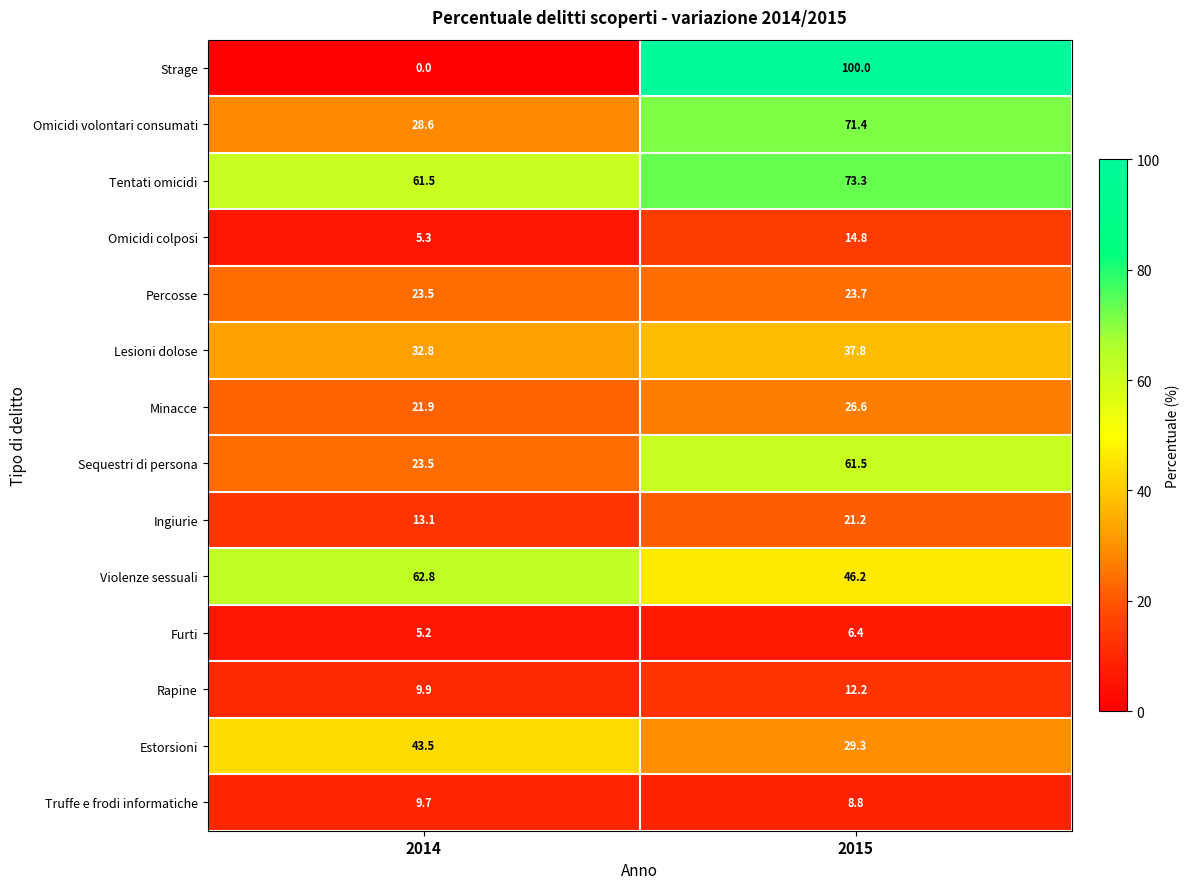

What value does the Sequestri di persona series have at 2015?

61.5